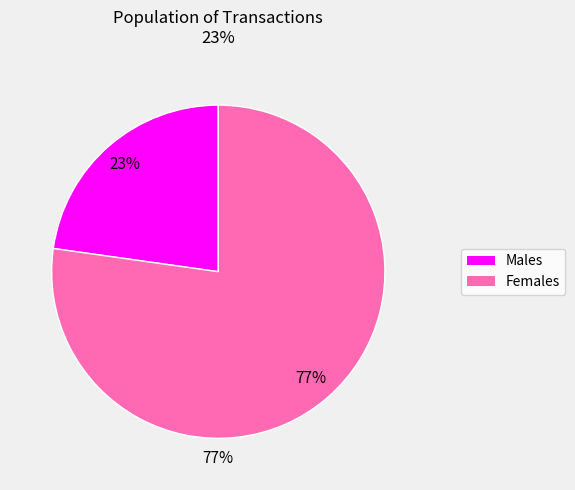

Approximately how many times larger is the value at 4449 compared to 4456?

3.4